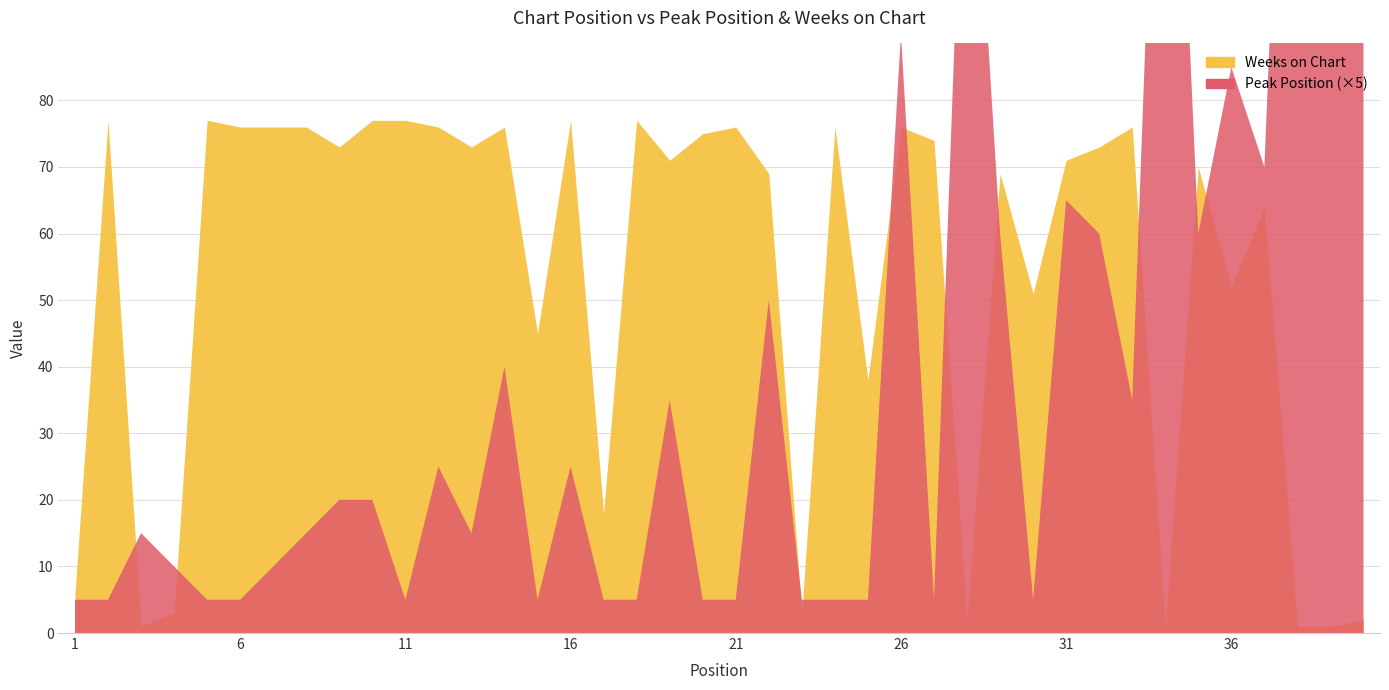

What is the smallest value displayed?

1